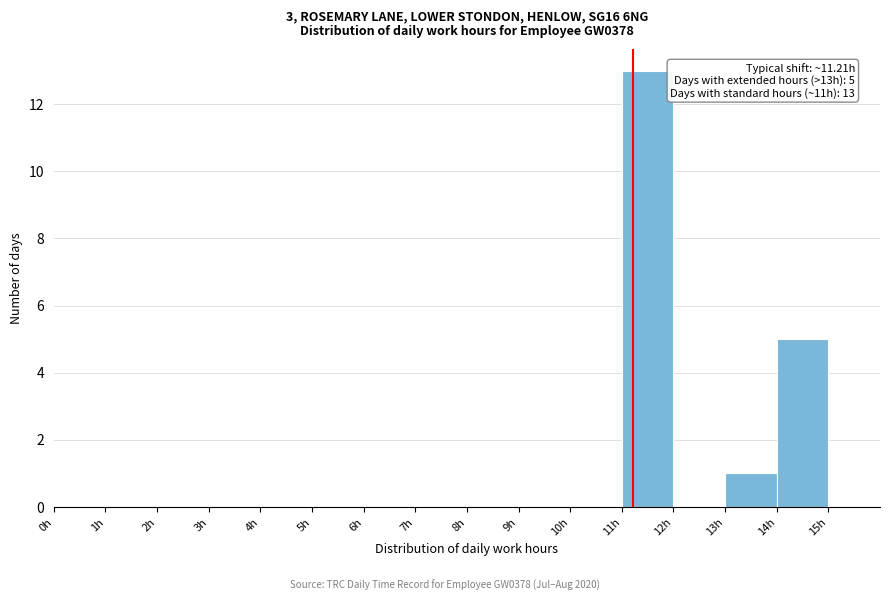

Which range on the x-axis has the tallest bar?

11 to 12